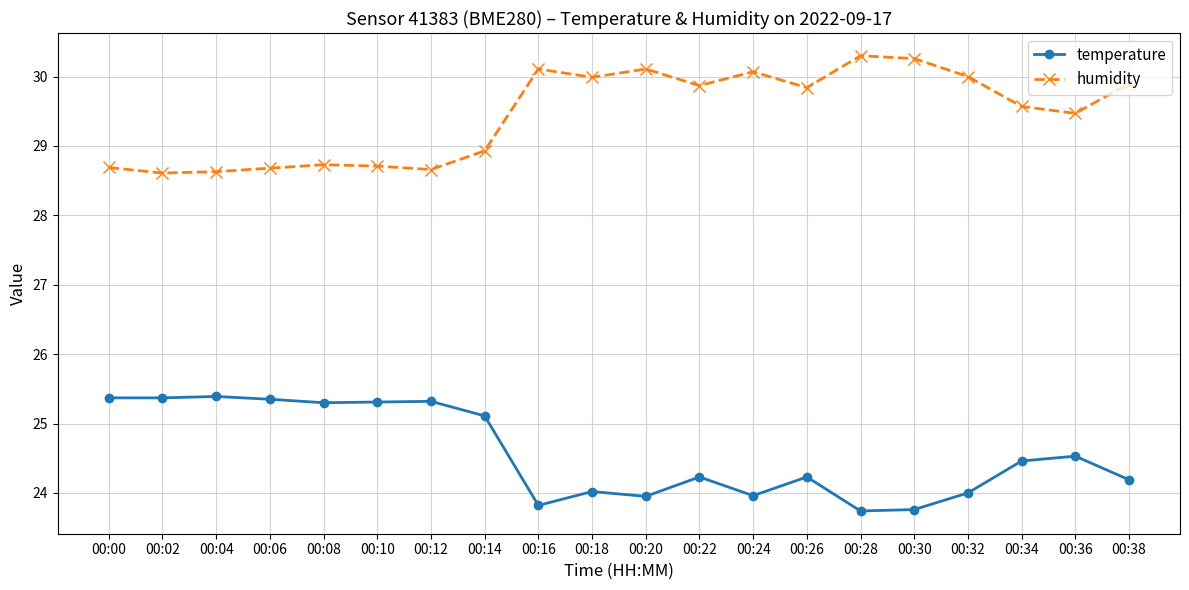

At how many categories does at least one series exceed 28?

20